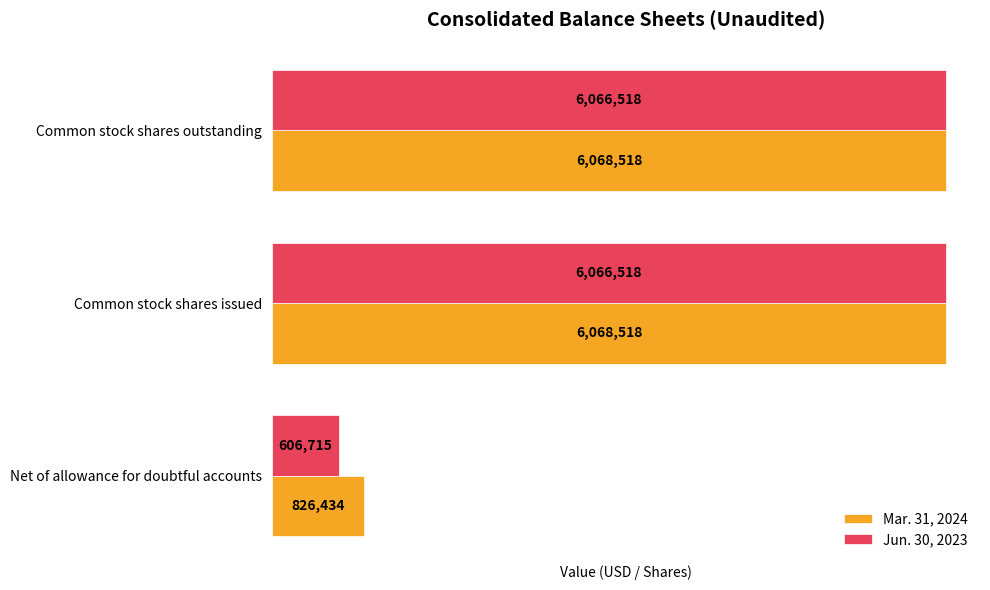

Which series has the widest spread of values?

Jun. 30, 2023